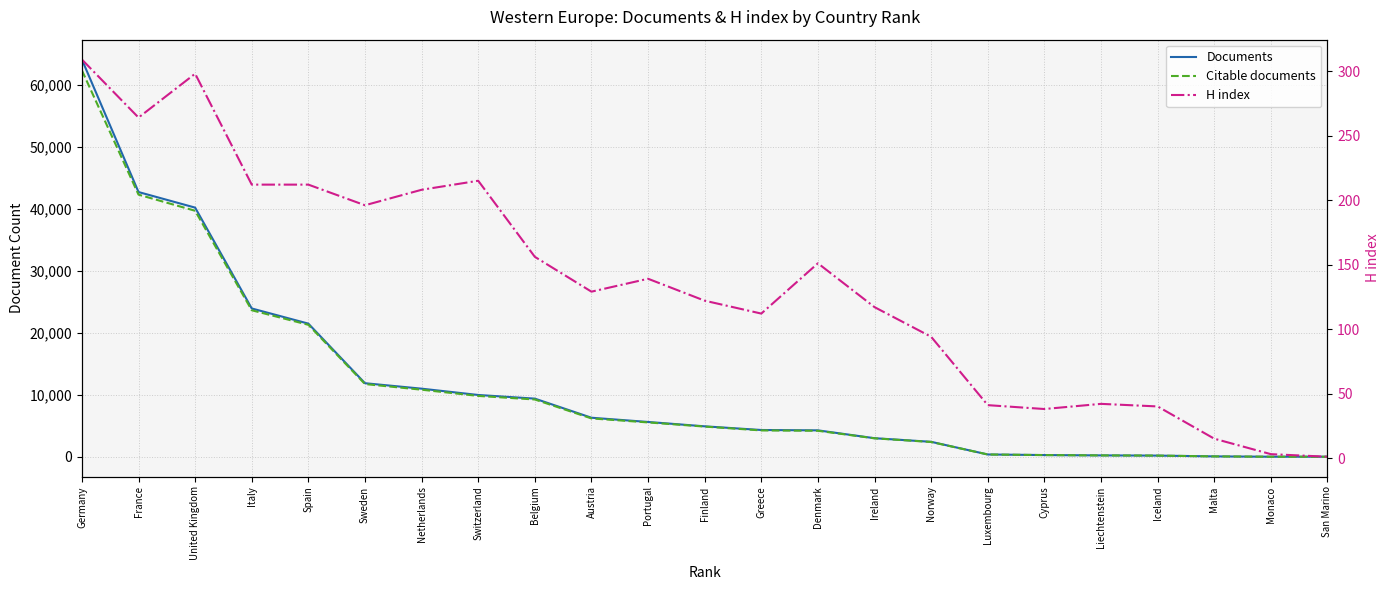

How many data points in Documents are above 4907?

11